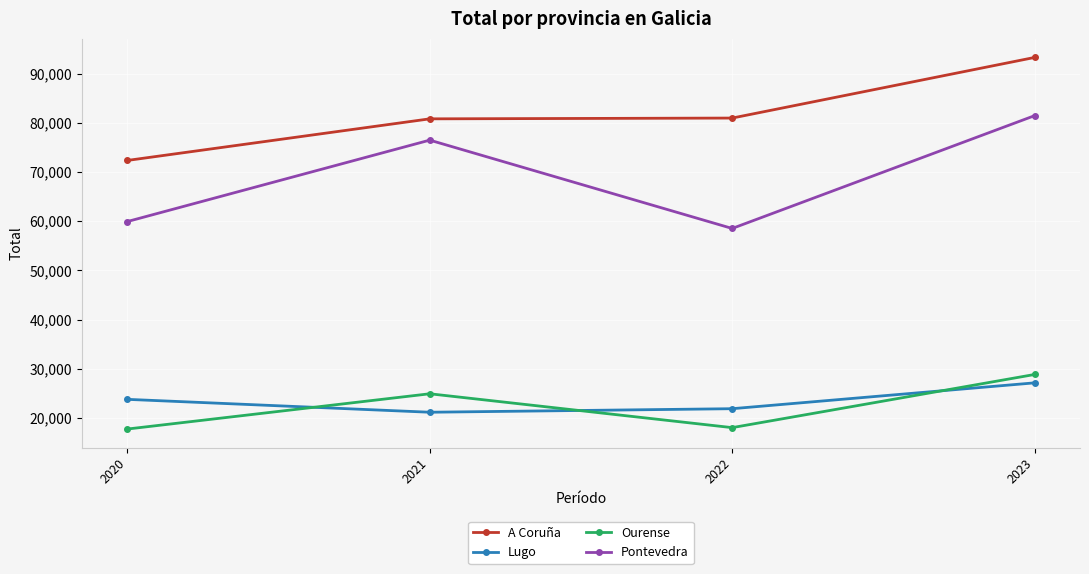

What is the total value across all series at 2022?

179454